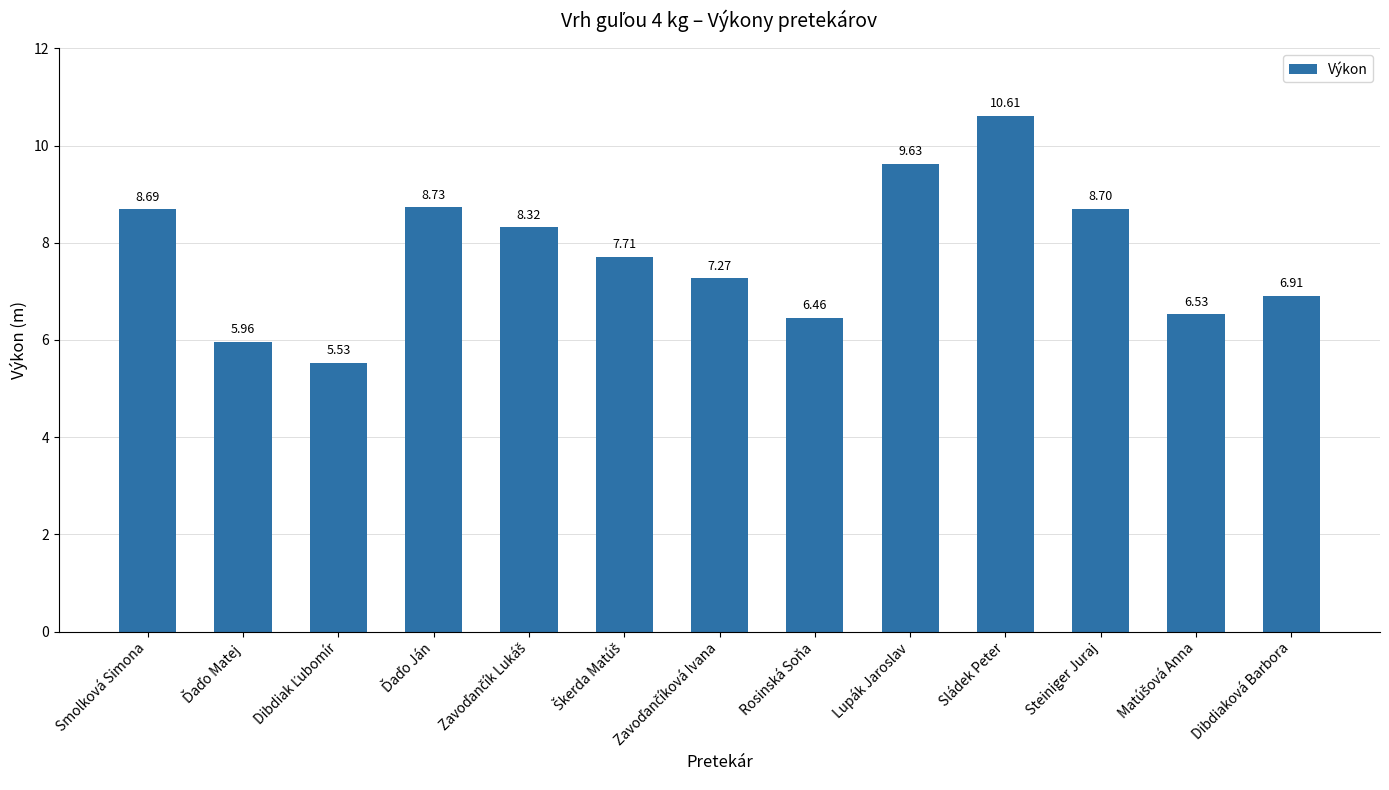

Where does the data first go above 7?

Smolková Simona